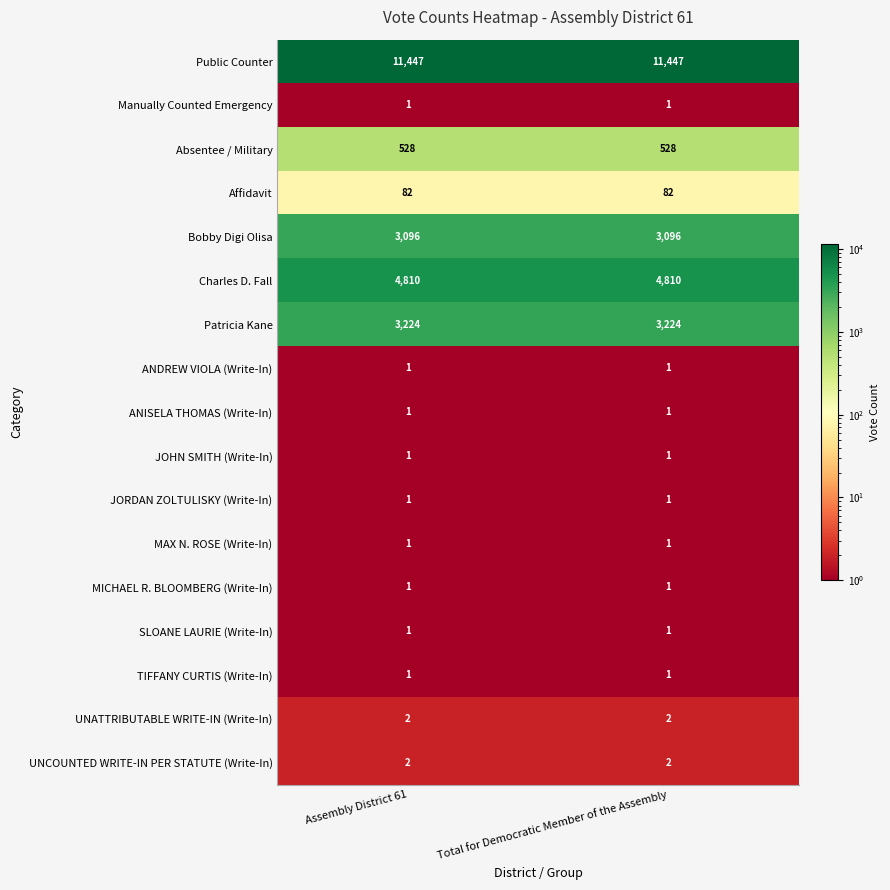

What is the difference between the highest and lowest values at Total for Democratic Member of the Assembly?

11446